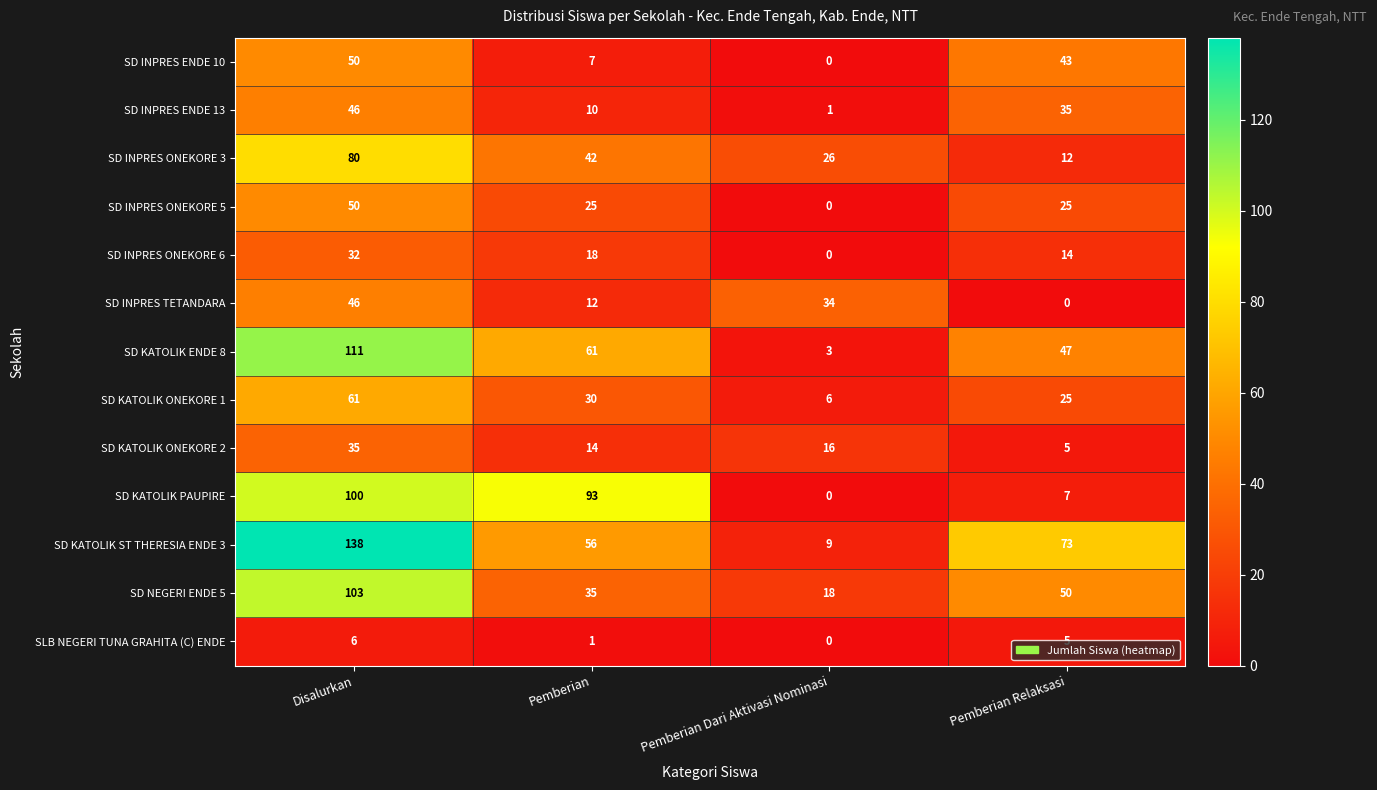

What is the difference between the SD INPRES ONEKORE 5 values at Pemberian Dari Aktivasi Nominasi and Disalurkan?

50